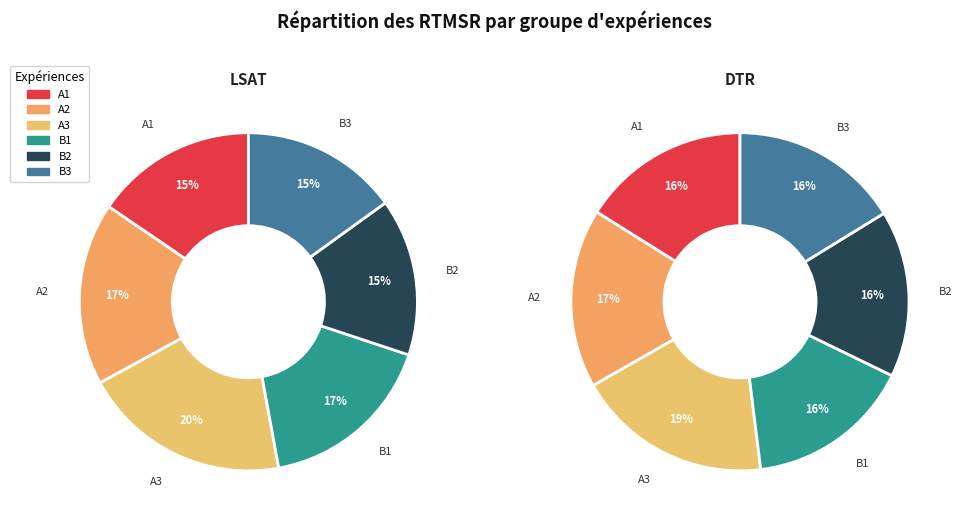

To the nearest percent, what is the average slice percentage?

17%